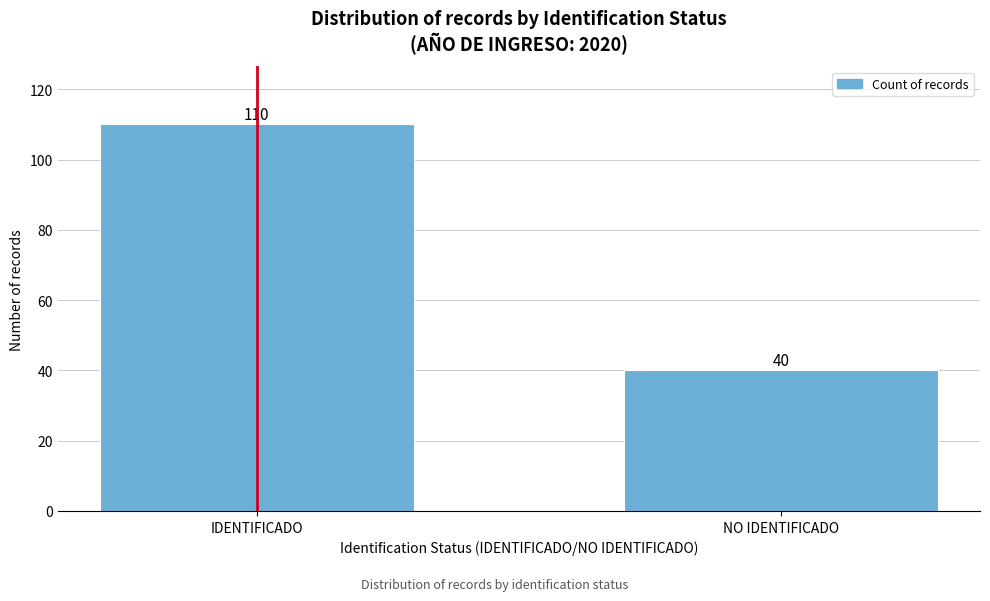

Reading right to left, list all the values displayed in this chart.

NO IDENTIFICADO=40	IDENTIFICADO=110